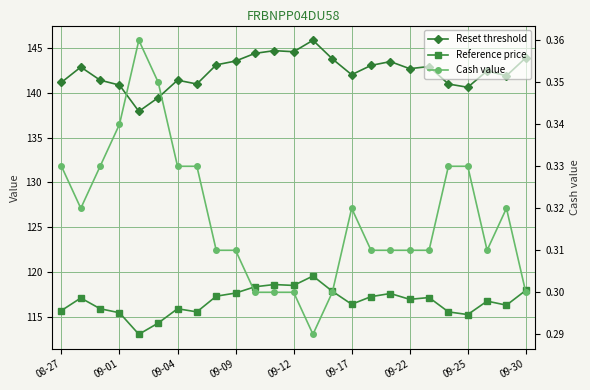

Reading left to right, list all the values displayed in this chart.

Reset threshold: 141.2	142.9	141.4	140.8	137.9	139.4	141.4	141.0	143.1	143.5	144.4	144.7	144.6	145.9	143.8	142.0	143.0	143.5	142.7	142.9	141.0	140.6	142.4	141.9	143.9
Reference price: 115.7	117.1	115.9	115.5	113.0	114.3	115.9	115.5	117.3	117.7	118.3	118.6	118.5	119.5	117.8	116.4	117.2	117.6	117.0	117.2	115.5	115.2	116.8	116.3	118.0
Cash value: 0.3	0.3	0.3	0.3	0.4	0.3	0.3	0.3	0.3	0.3	0.3	0.3	0.3	0.3	0.3	0.3	0.3	0.3	0.3	0.3	0.3	0.3	0.3	0.3	0.3